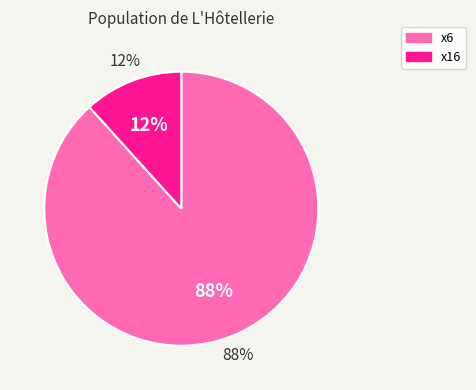

Count the number of slices in the pie.

2